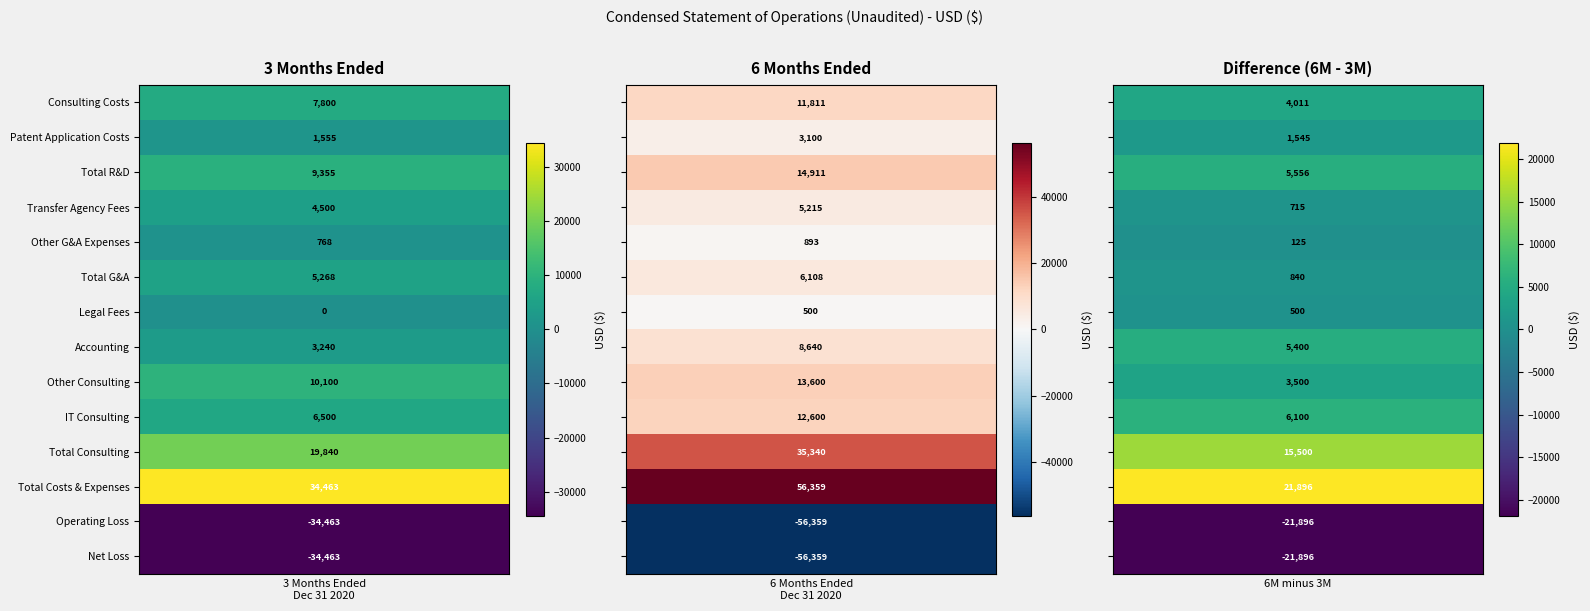

Rank the series at 0 from highest to lowest value.

Total Costs & Expenses, Total Consulting, Other Consulting, Total R&D, Consulting Costs, IT Consulting, Total G&A, Transfer Agency Fees, Accounting, Patent Application Costs, Other G&A Expenses, Legal Fees, Operating Loss, Net Loss